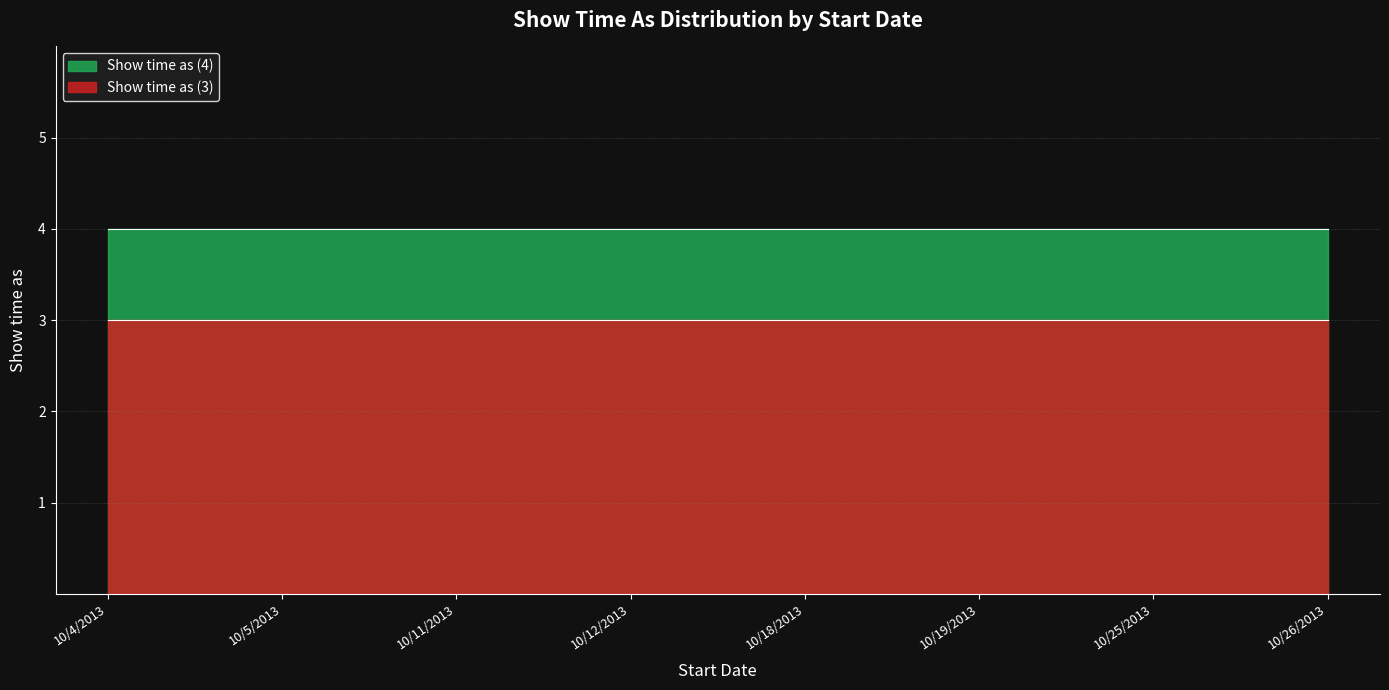

At which label is Show time as (3) closest to 3?

10/4/2013